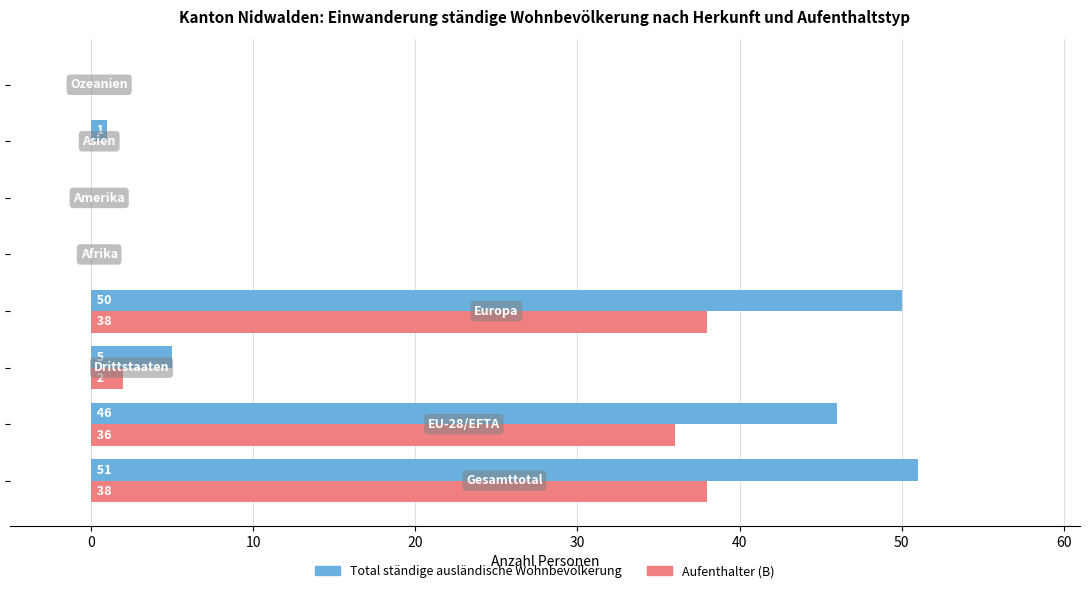

Which series has the largest range (max minus min)?

Total ständige ausländische Wohnbevölkerung